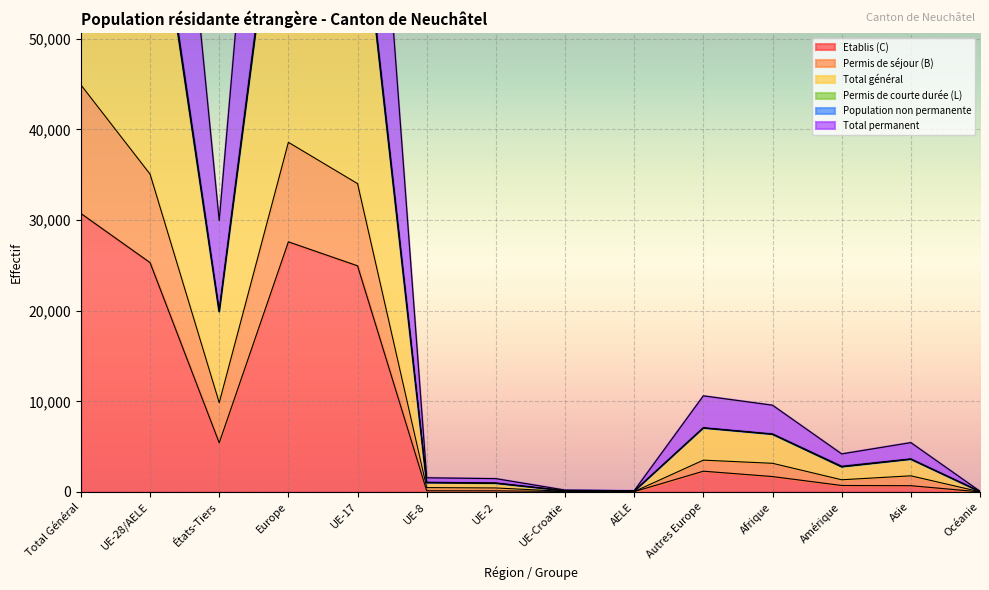

What is the difference between the highest and lowest values at Asie?

4754